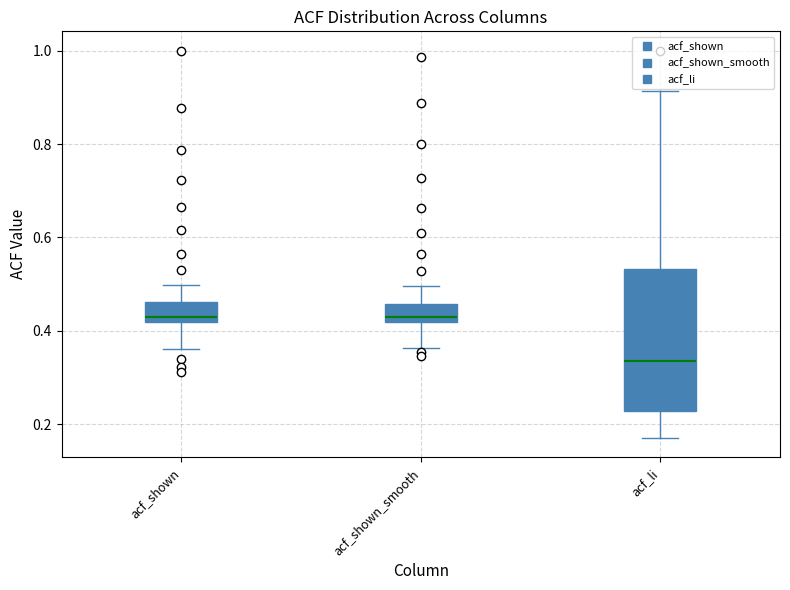

Which box is the tallest, from its lower edge to its upper edge?

acf_li